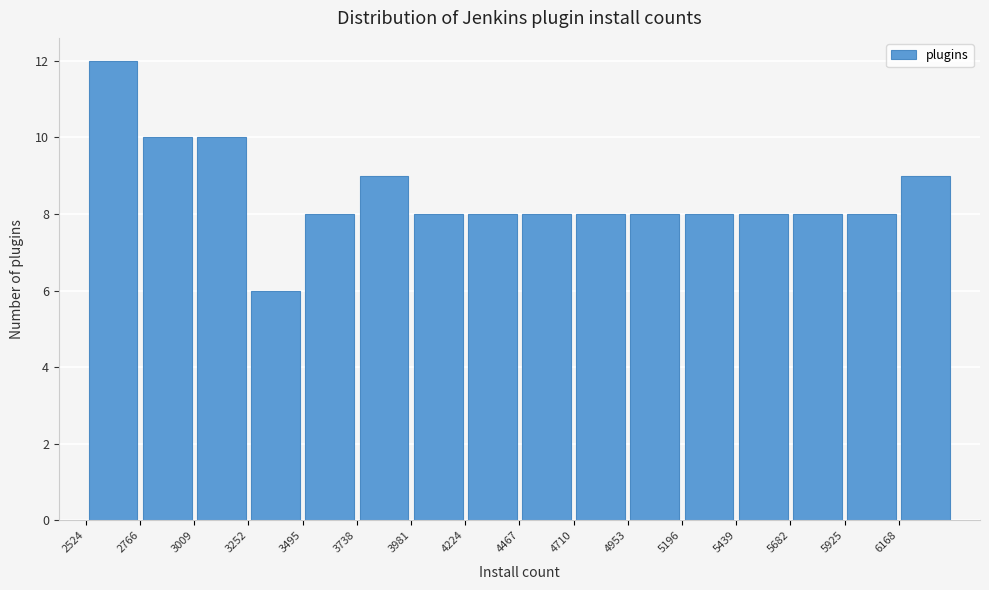

What is the height of the bar covering 5450 to 5700 on the x-axis? Neither the bar edges nor the heights are printed on the chart, so give them approximately, as read against the axes.

8